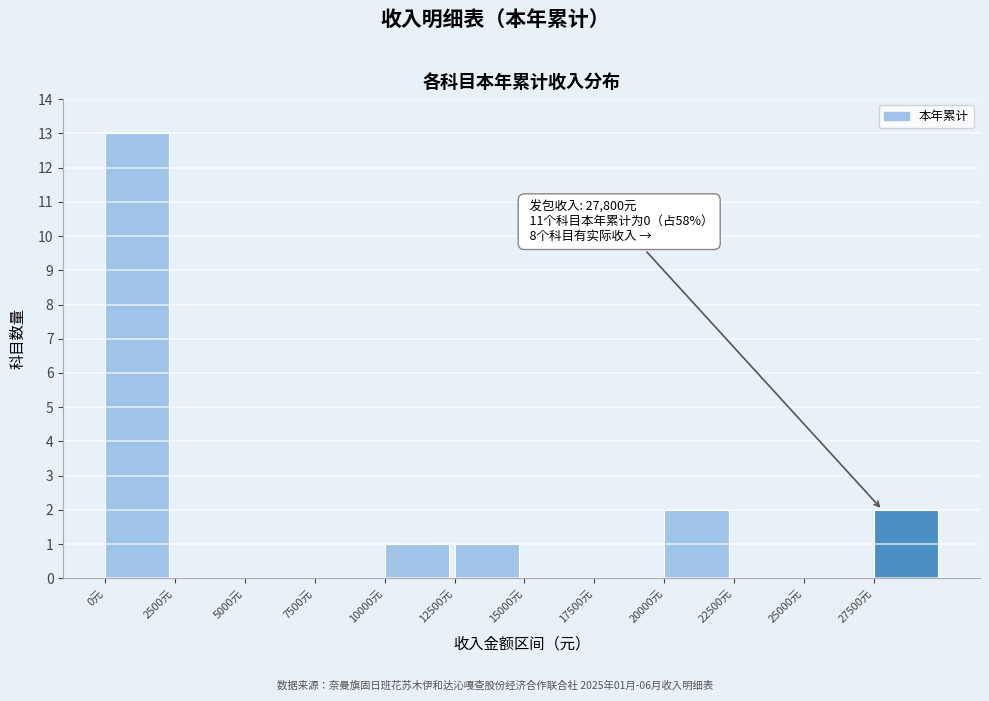

Over which range of the x-axis is the bar tallest?

0 to 2500